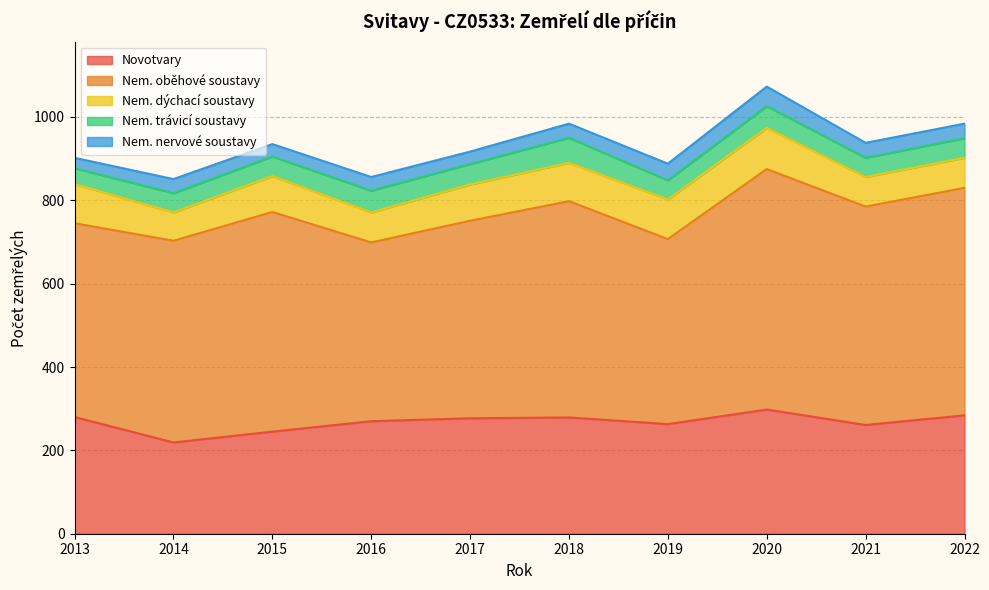

True or false: Nem. dýchací soustavy and Nem. trávicí soustavy cross at least once.

False